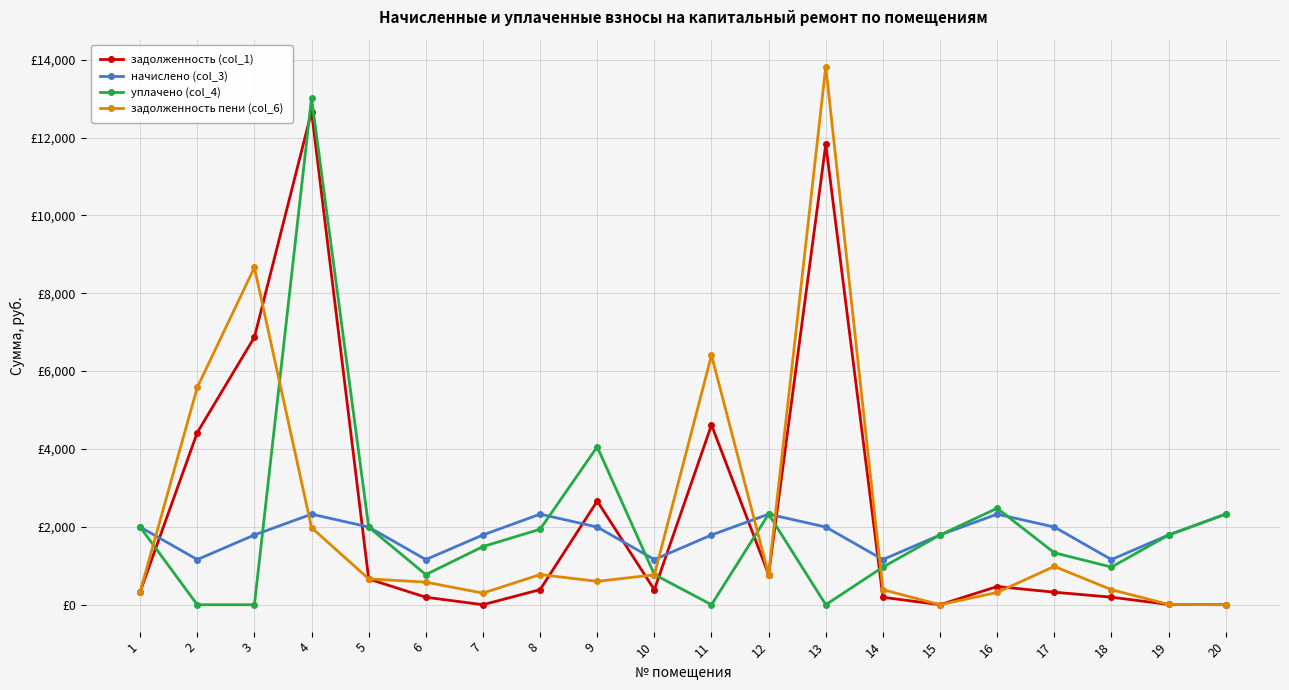

Does the chart have visible grid lines?

Yes